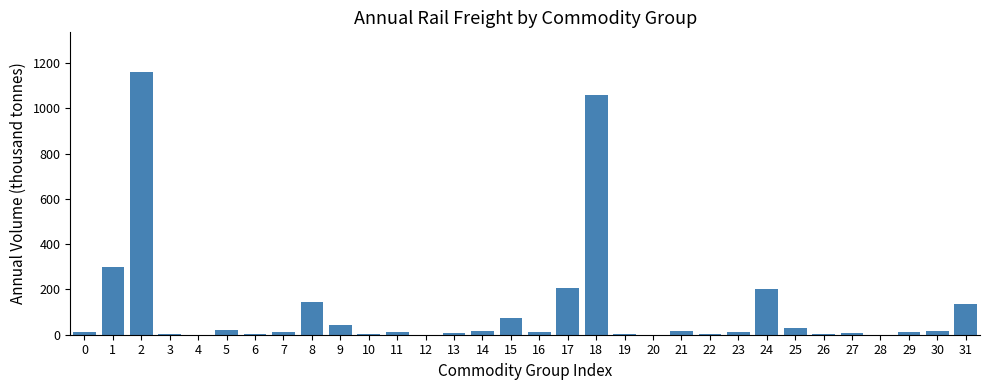

What is the maximum value shown in the chart?

1161.2